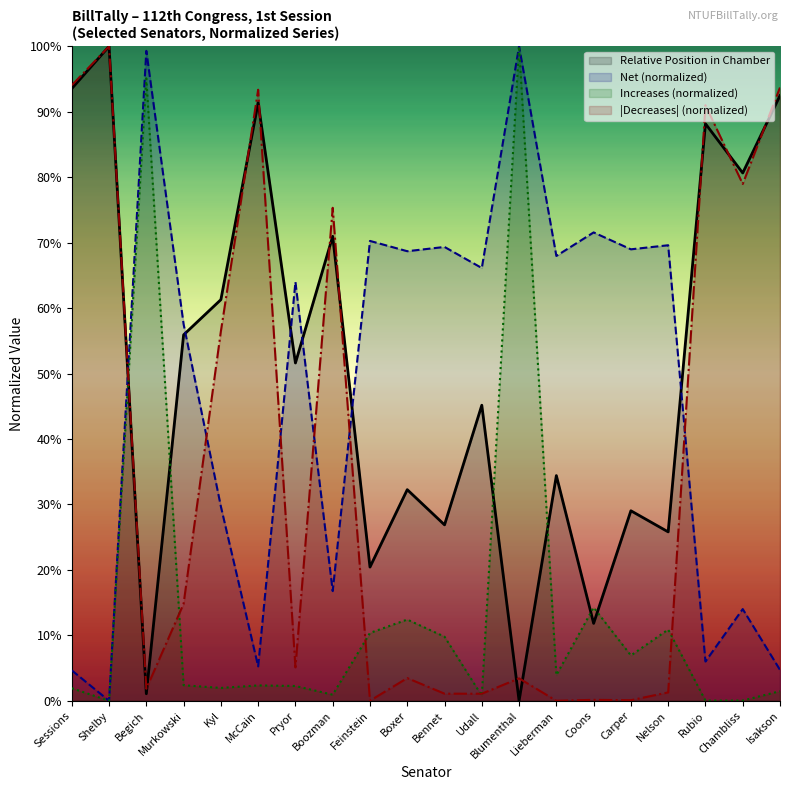

What is the difference between the highest and lowest values at Bennet?

68.3